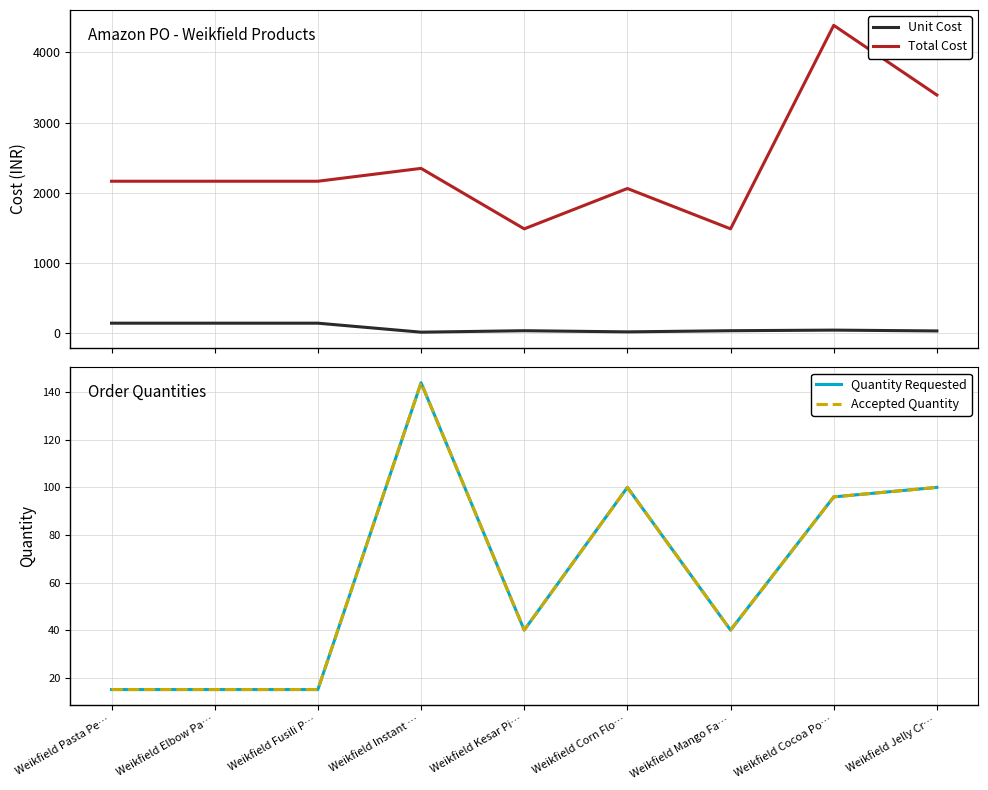

What is the label of the 6th point from the right?

Weikfield Instant …